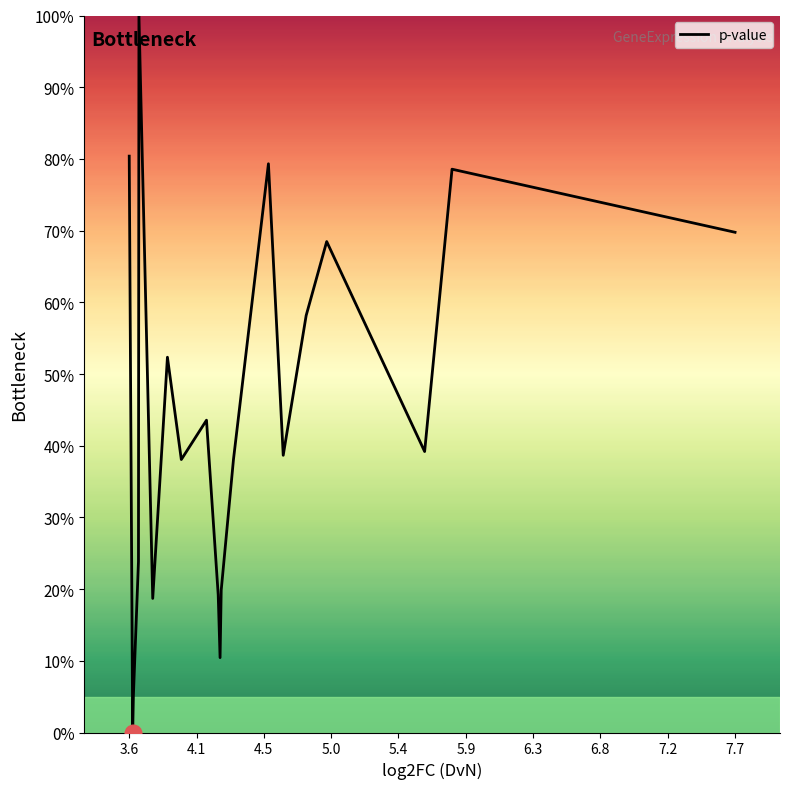

What is the sum of all values?

881.7